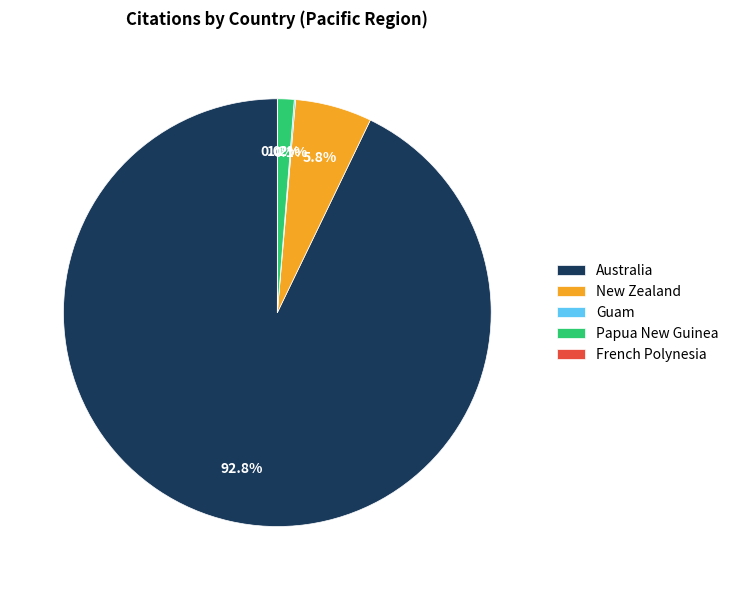

Is there a majority slice in this chart?

Yes